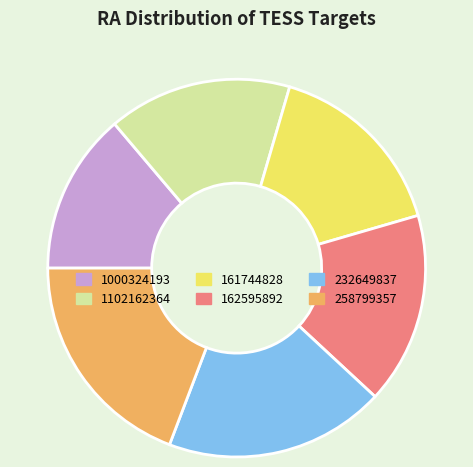

Which category has the smallest portion of the pie?

1000324193